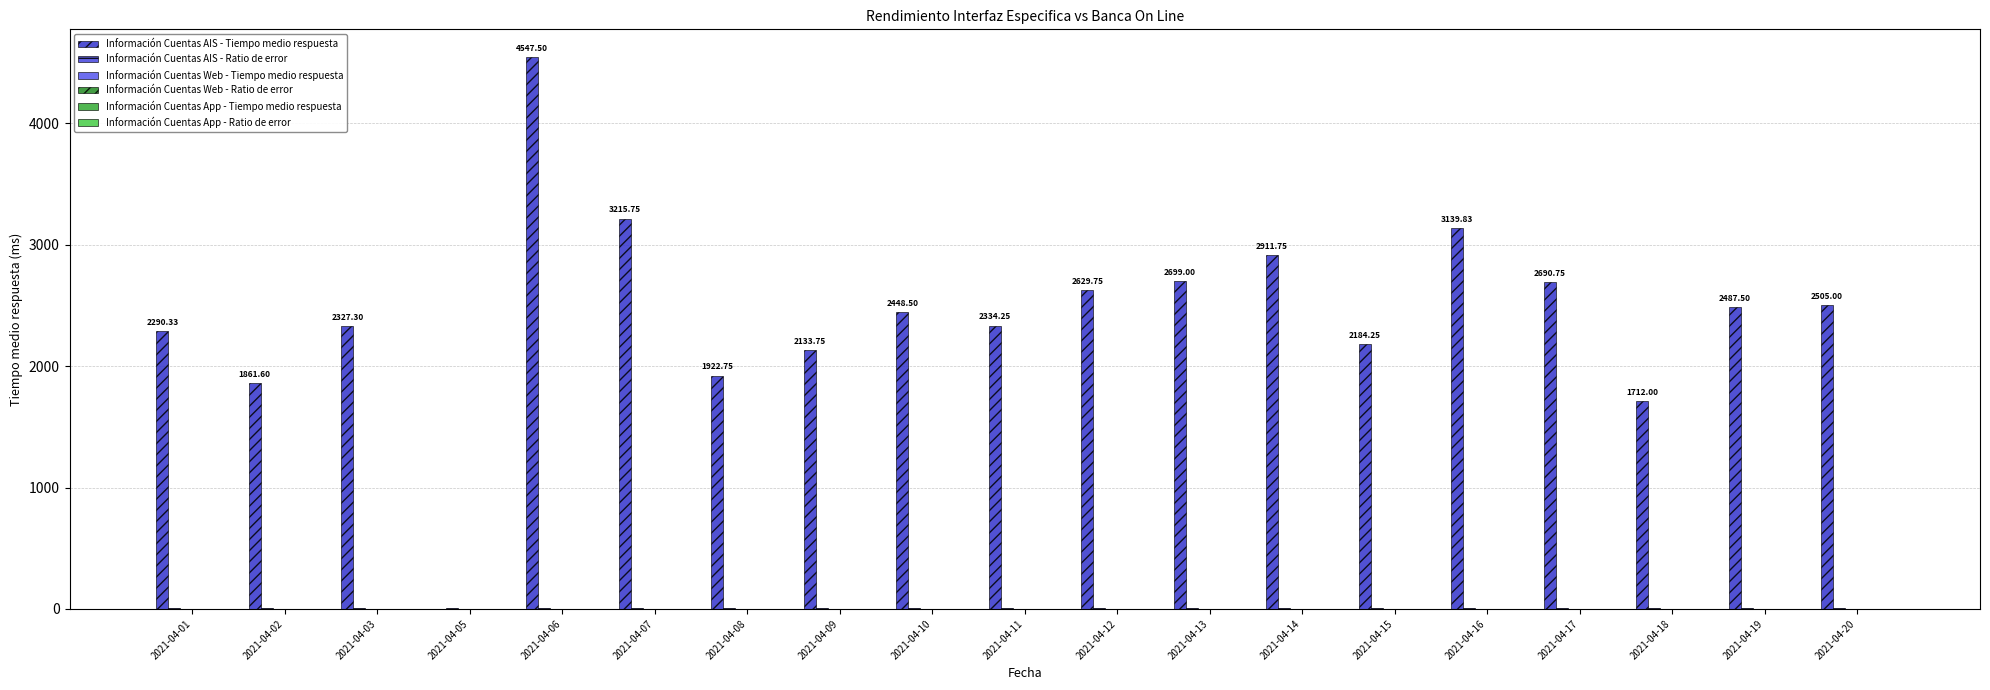

Which category has the lowest value across all series?

2021-04-05